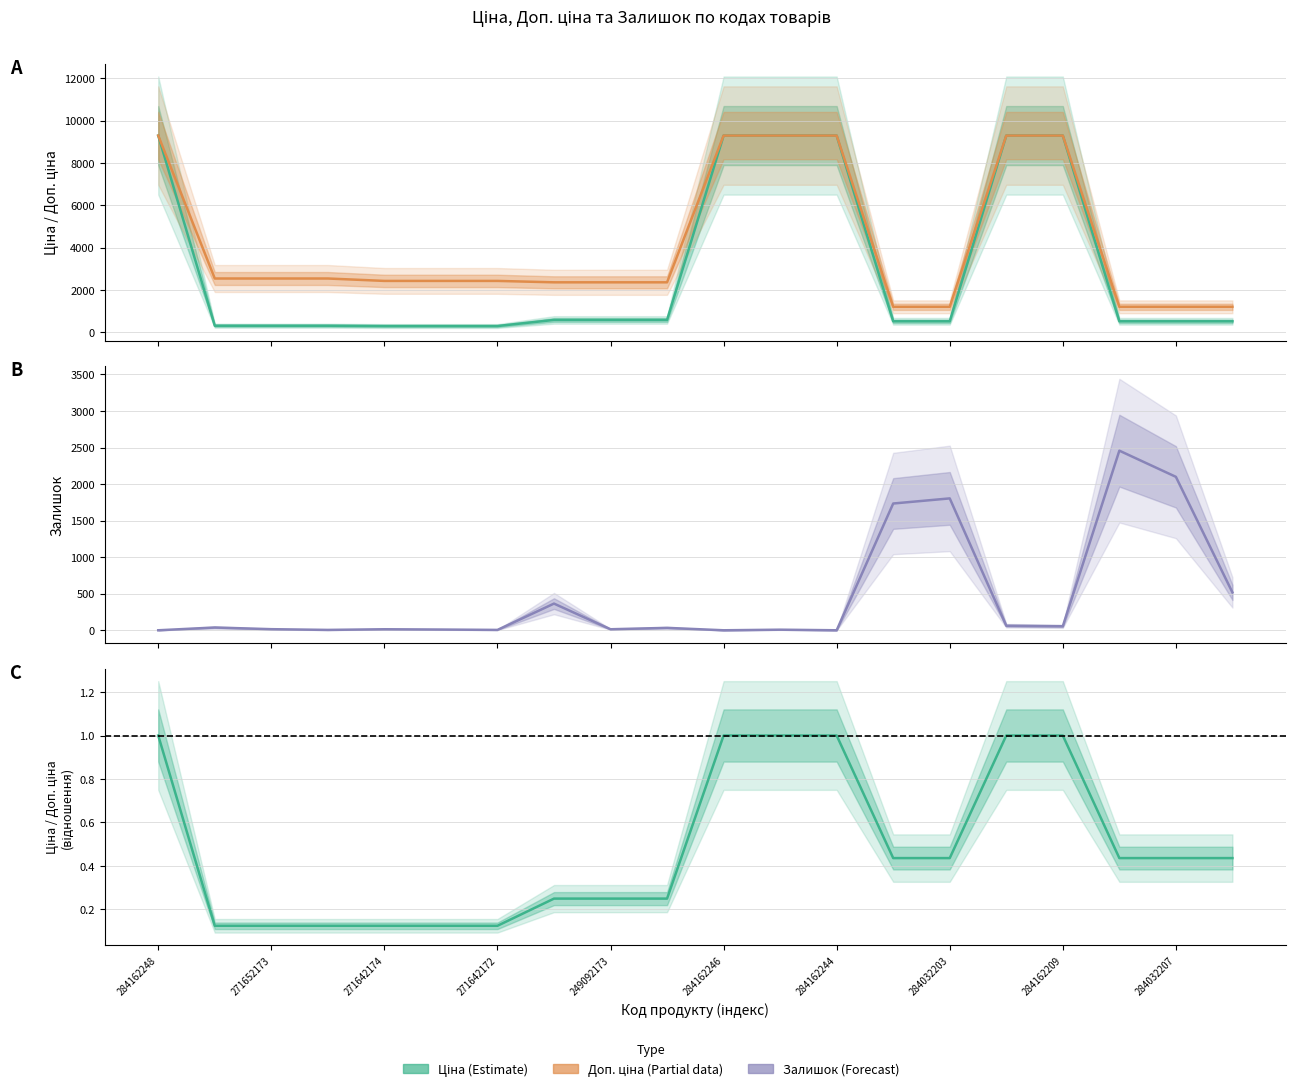

Rank the categories by Залишок (Forecast) value from lowest to highest.

284162248, 10, 12, 271642172, 284162244, 11, 284162246, 249092173, 284162209, 271642174, 284032207, 271652173, 16, 15, 284032203, 19, 13, 14, 18, 17